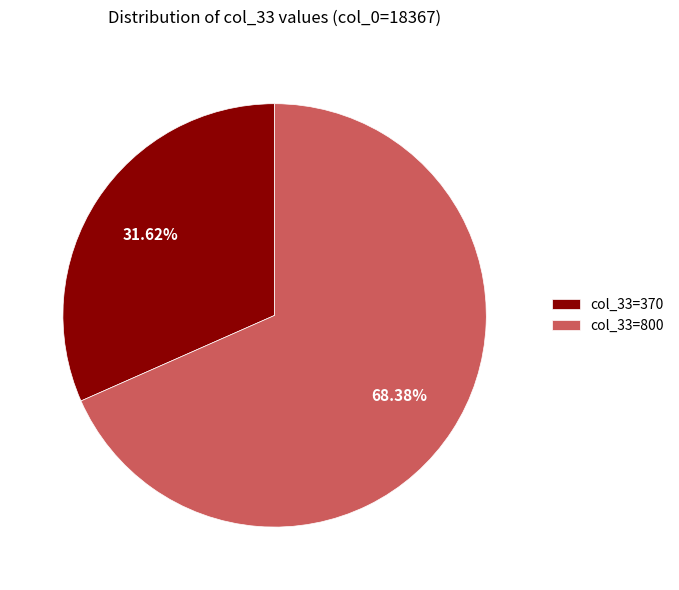

Rank the categories by value from lowest to highest.

col_33=370, col_33=800